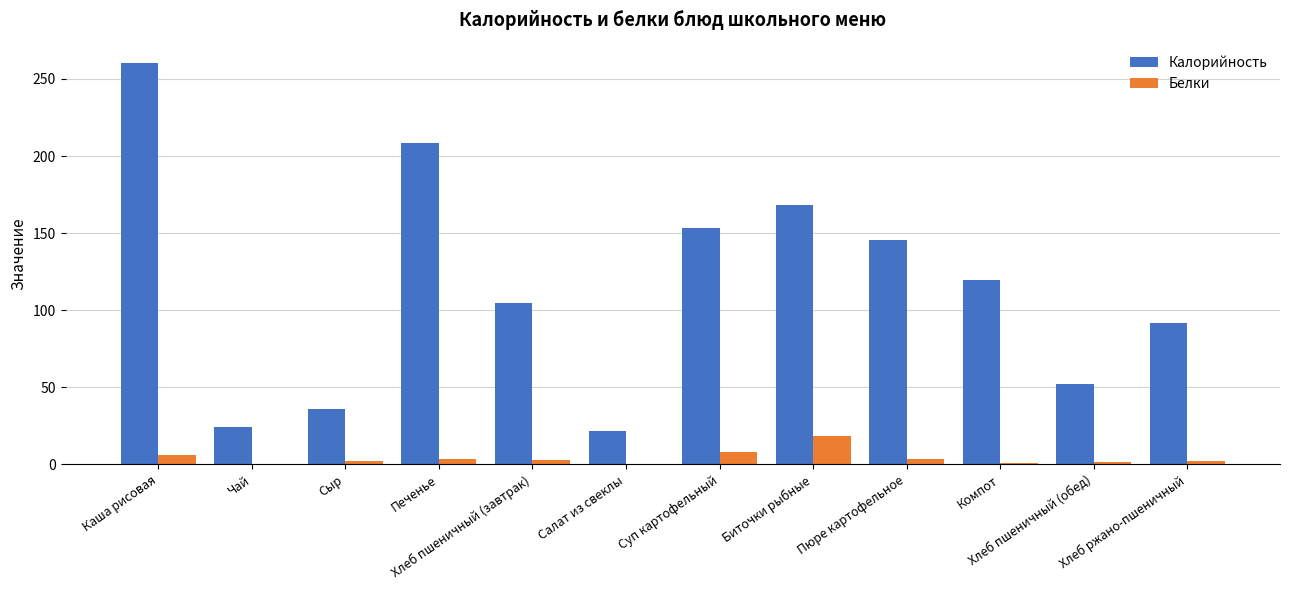

What is the sum of all Белки values?

49.6